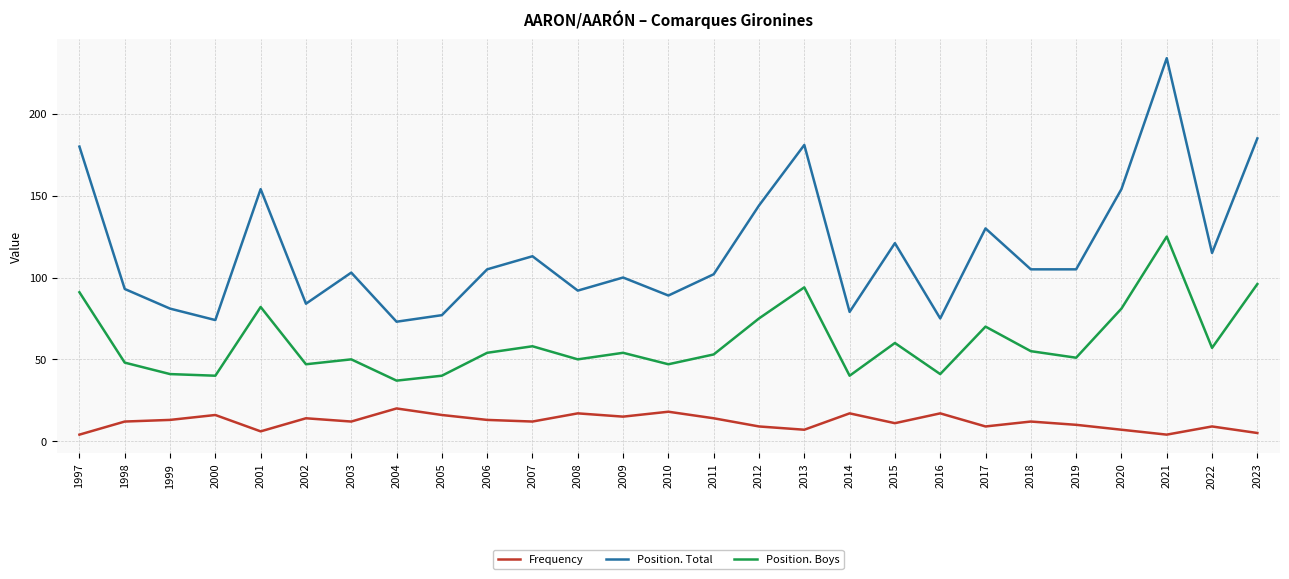

Which series has the largest total across all categories?

Position. Total